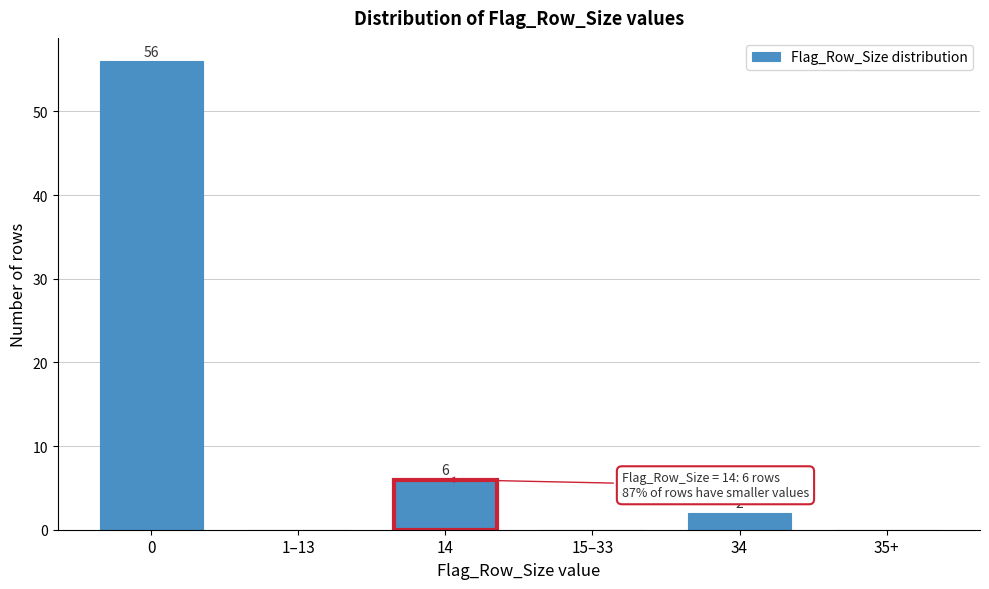

Reading right to left, what are all the values shown in this chart?

35+=0	34=2	15–33=0	14=6	1–13=0	0=56